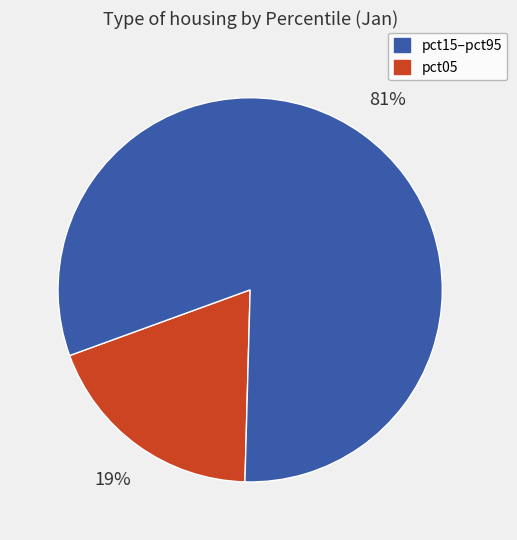

To the nearest percent, what is the average slice percentage?

50%